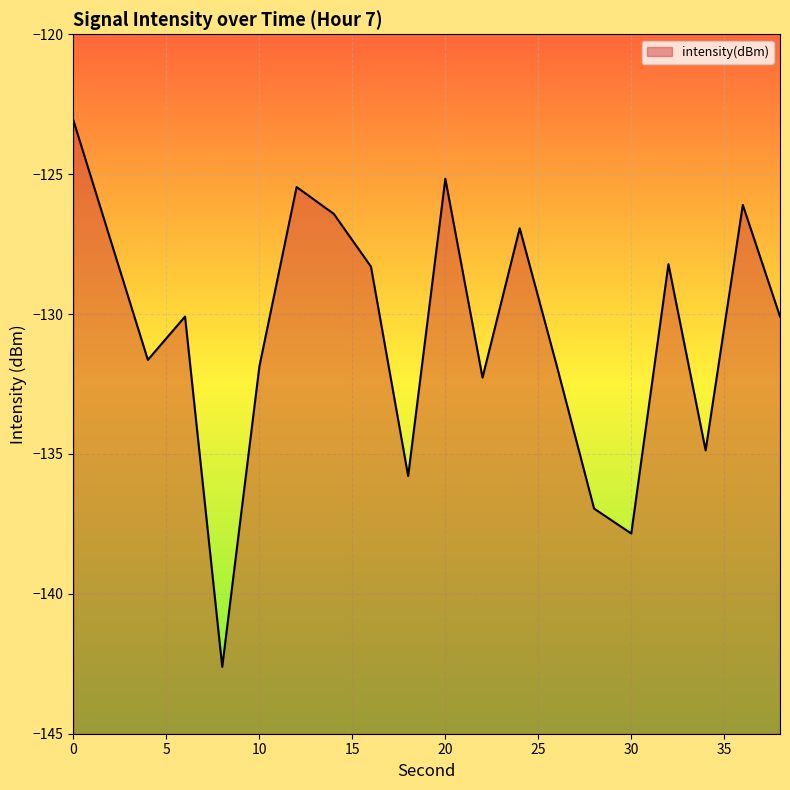

What is the value of the 7th point from the left?

-125.5